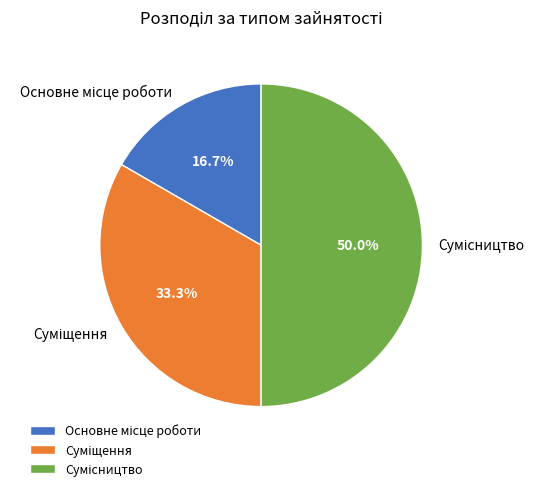

Between Суміщення and Основне місце роботи, which is larger?

Суміщення